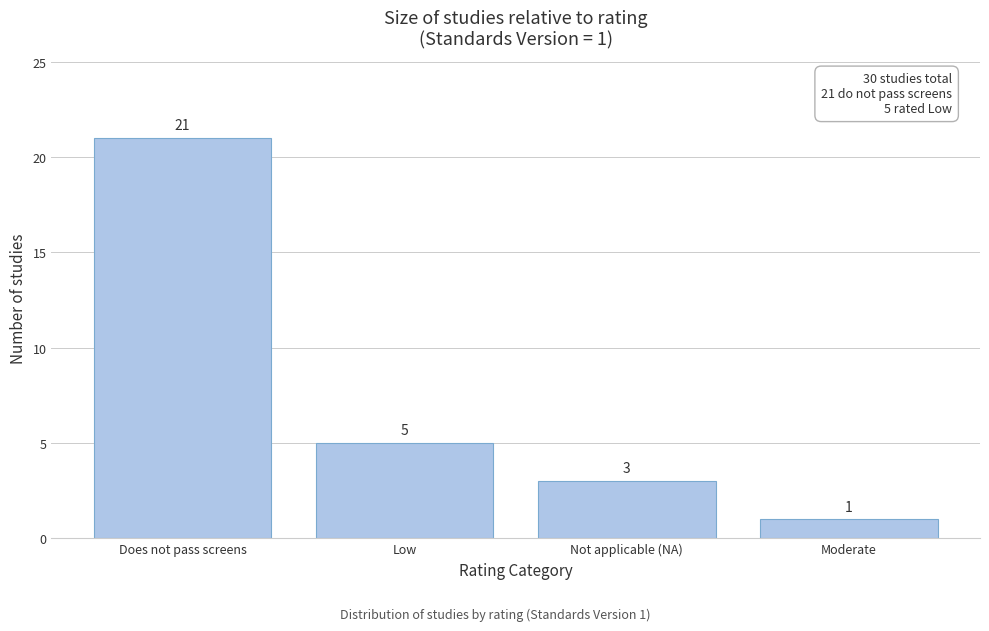

Reading left to right, list all the values displayed in this chart.

Does not pass screens=21	Low=5	Not applicable (NA)=3	Moderate=1